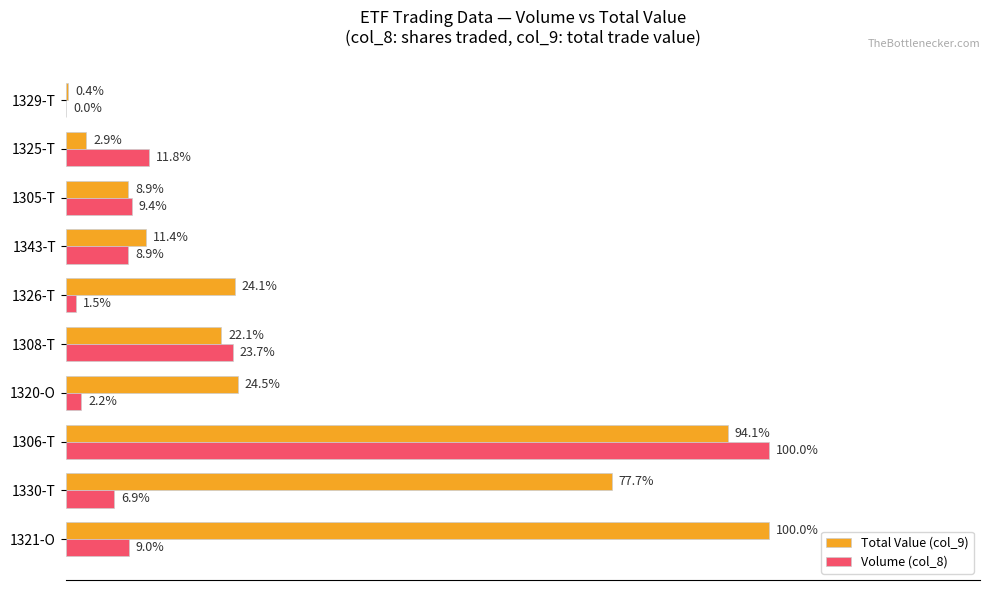

Which series changed the most between 1321-O and 1320-O?

Total Value (col_9)